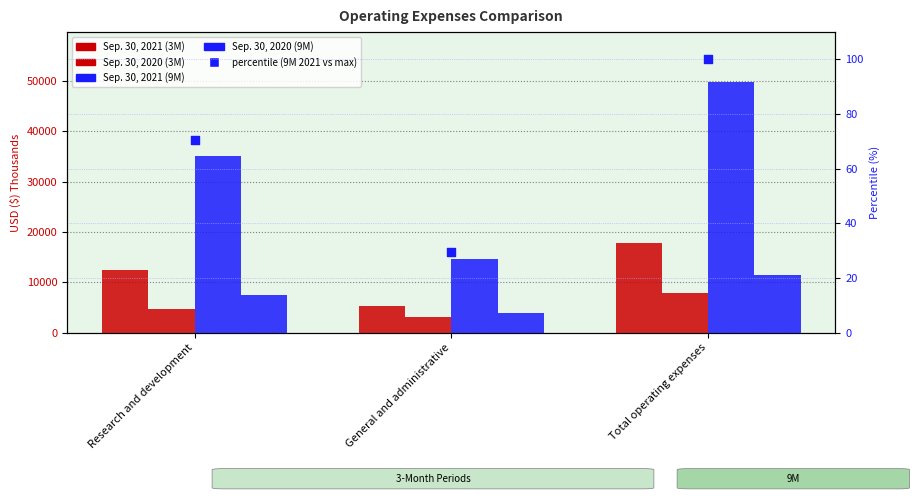

What are all the series names shown in the legend?

Sep. 30, 2021 (3M), Sep. 30, 2020 (3M), Sep. 30, 2021 (9M), Sep. 30, 2020 (9M), percentile (9M 2021 vs max)